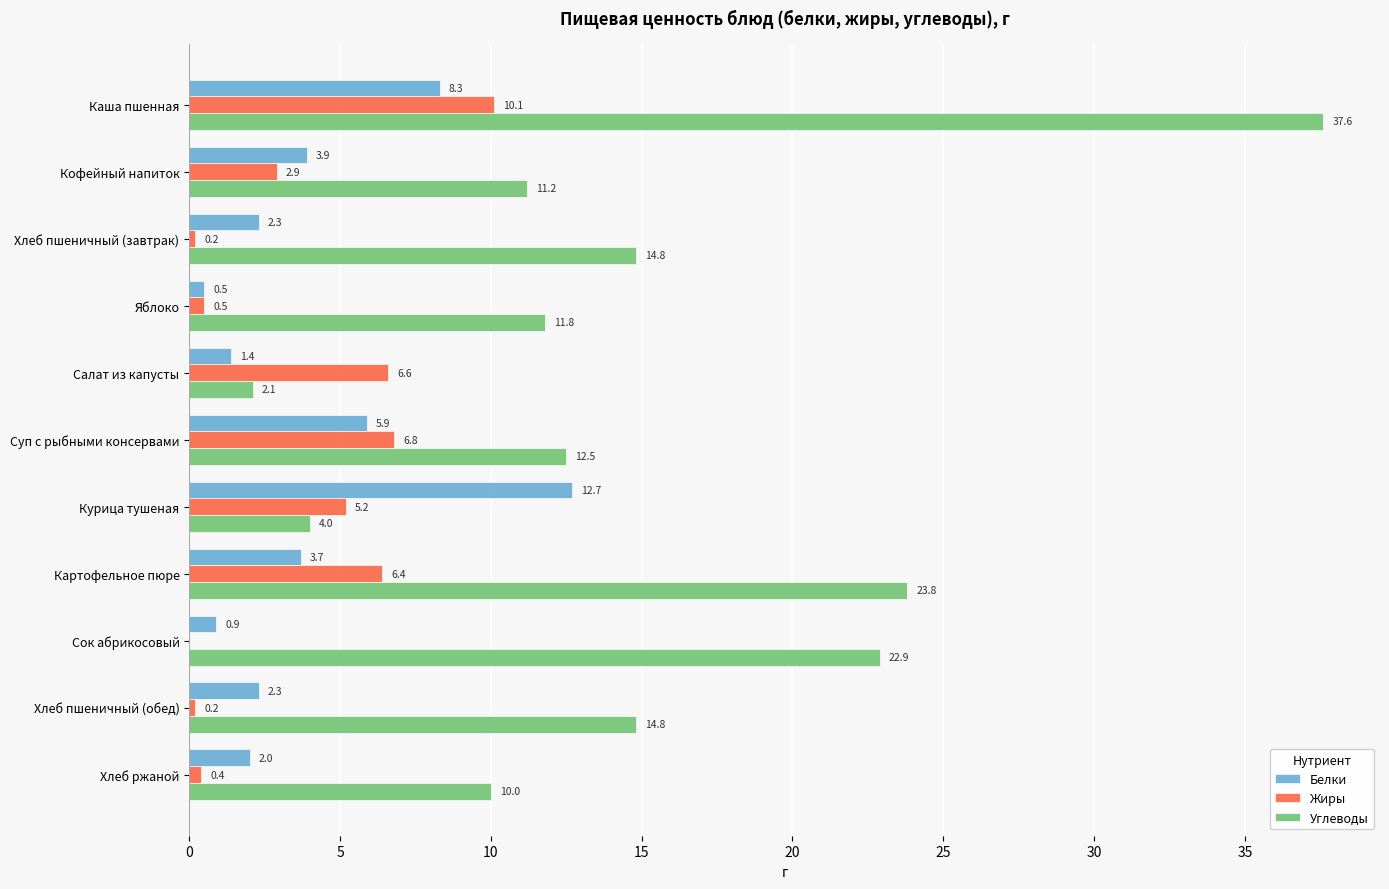

Between Суп с рыбными консервами and Сок абрикосовый, which series saw the biggest shift?

Углеводы